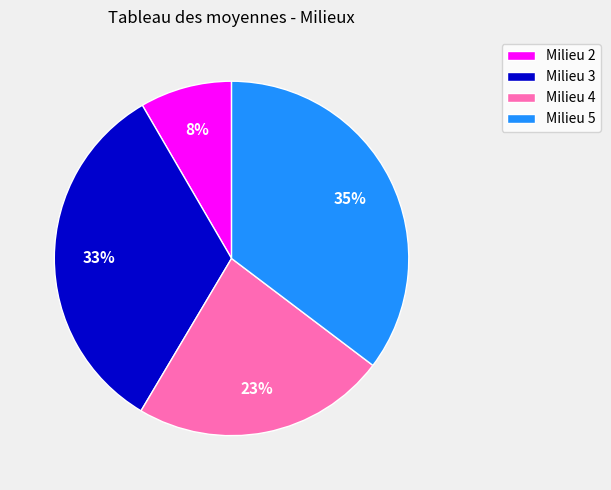

Which slice is the largest?

Milieu 5